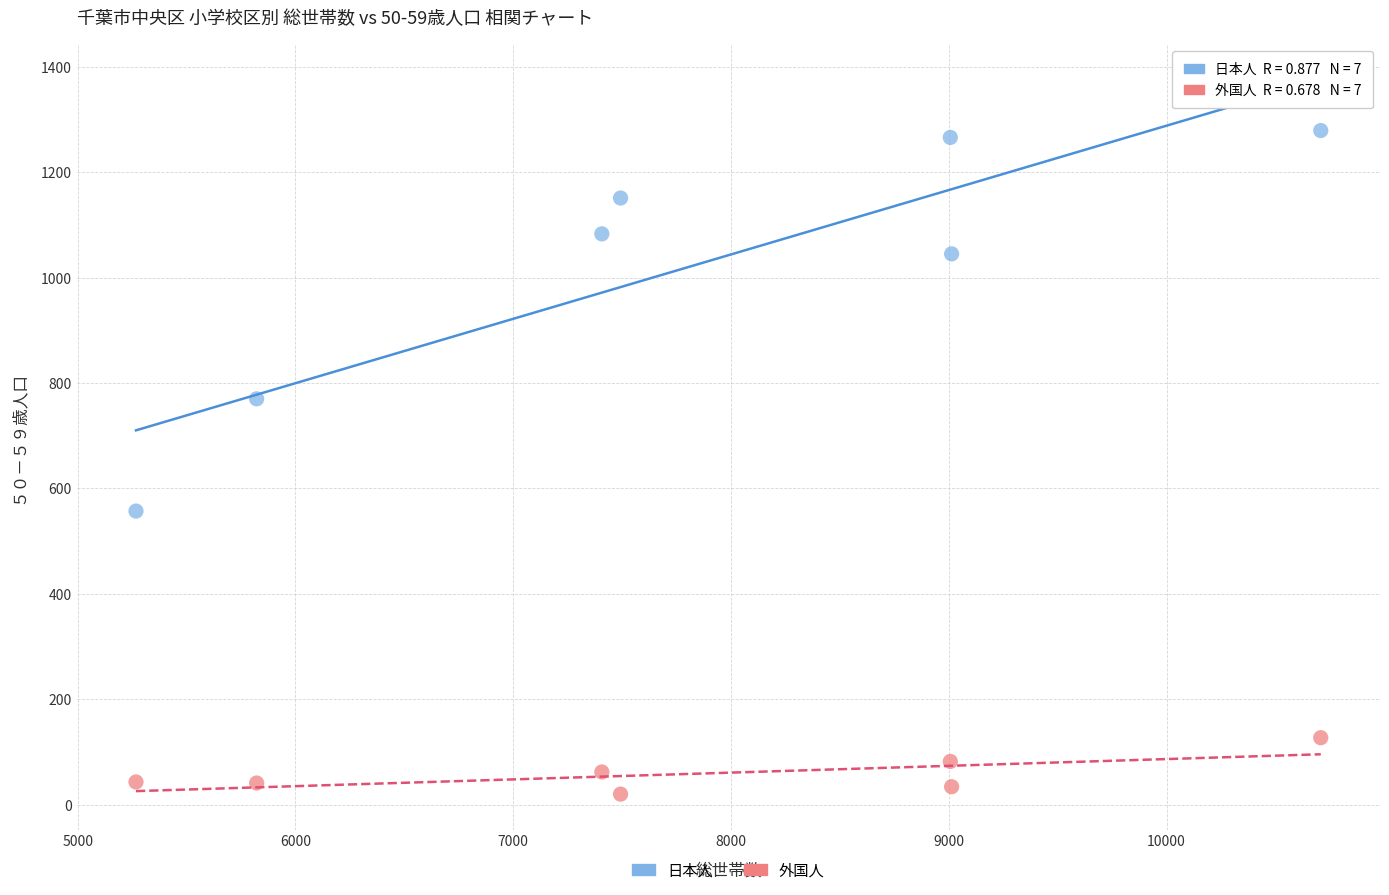

Which series reaches the maximum Y coordinate?

日本人